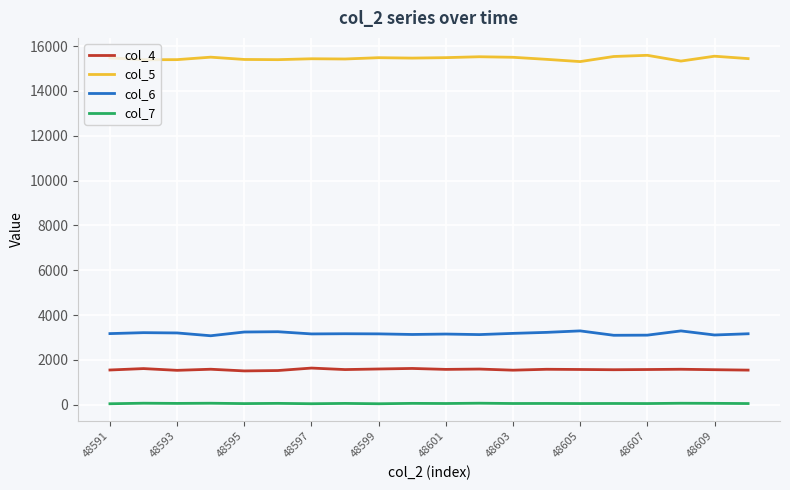

Rank the series by their maximum value, from lowest to highest.

col_7, col_4, col_6, col_5